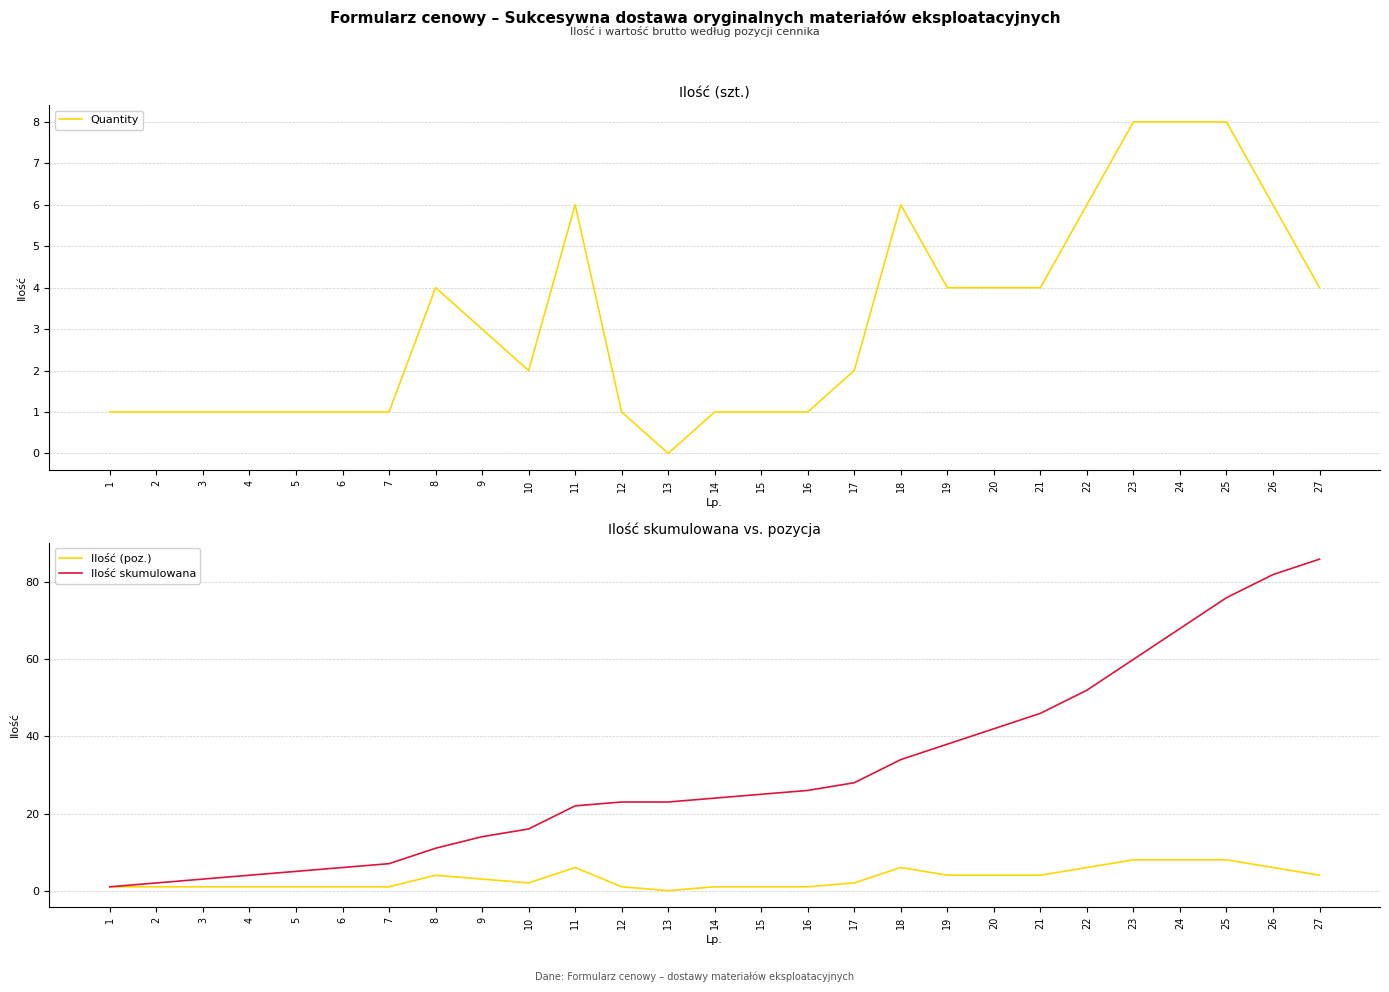

Is the value of Quantity at 6 greater than the value of Ilość skumulowana at 27?

No